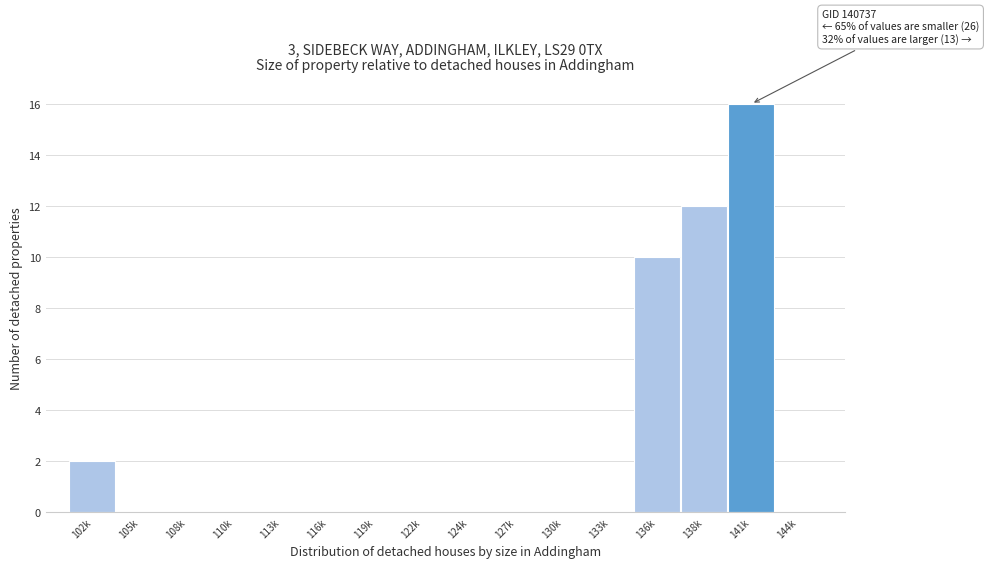

Reading right to left, what are all the values shown in this chart?

144k=0	141k=16	138k=12	136k=10	133k=0	130k=0	127k=0	124k=0	122k=0	119k=0	116k=0	113k=0	110k=0	108k=0	105k=0	102k=2